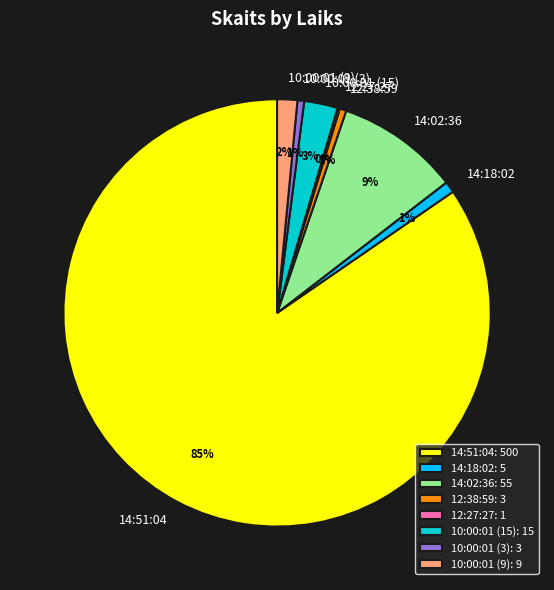

Do 10:00:01 (3) and 14:18:02 together represent more than half of the pie?

No